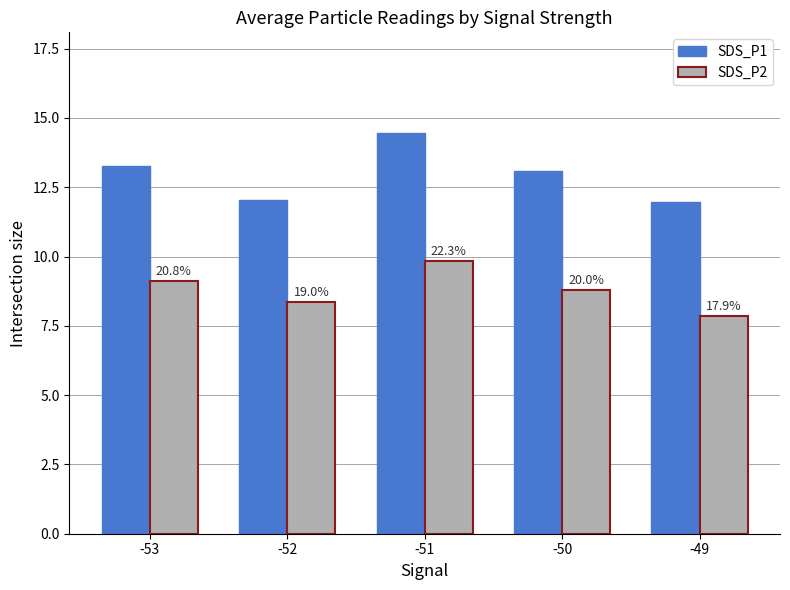

At which label does SDS_P1 first exceed 13?

-53